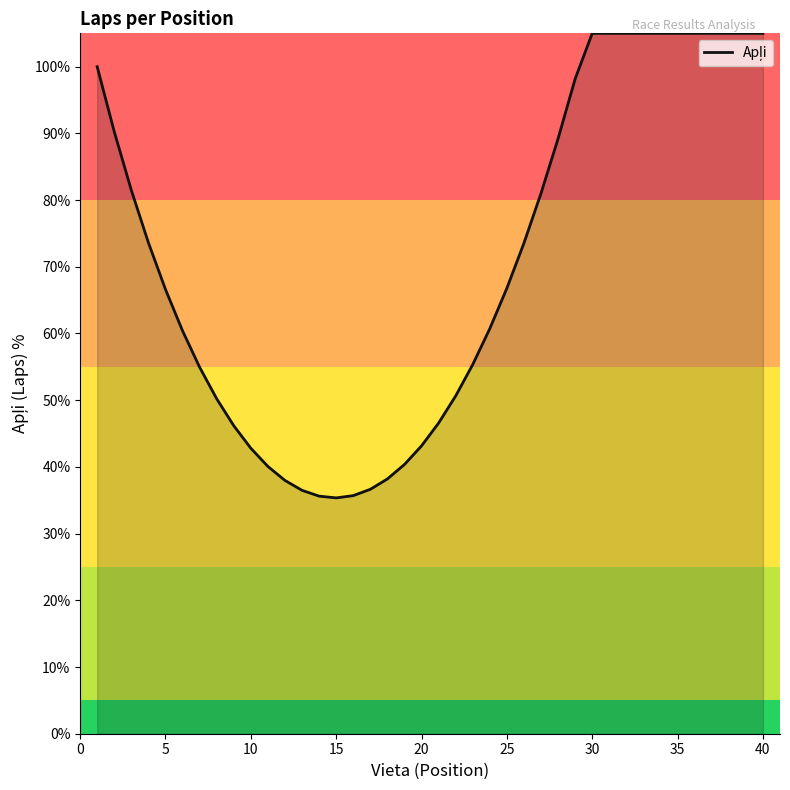

What is the smallest value displayed?

35.4